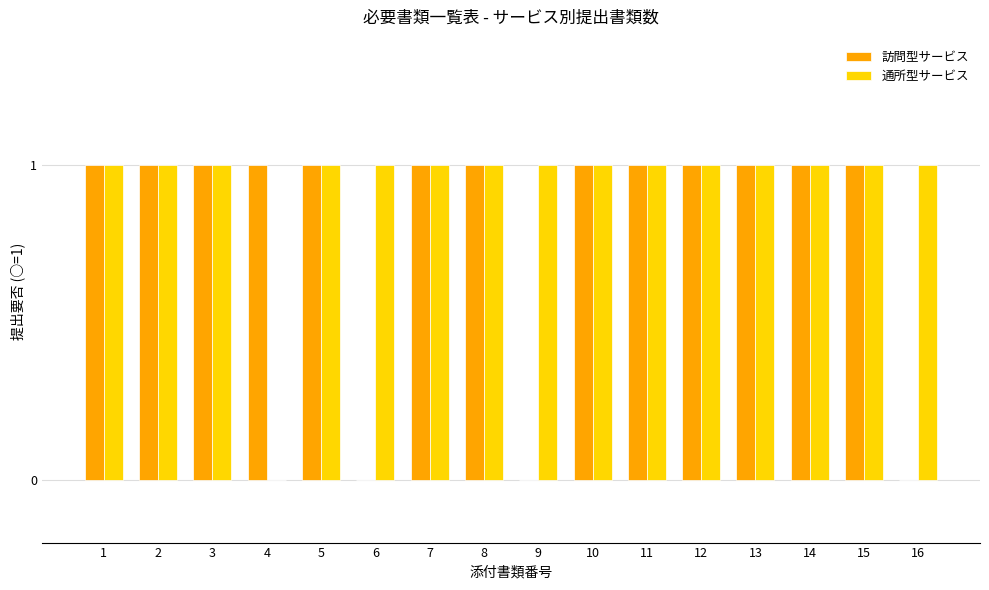

Which series has the largest total across all categories?

通所型サービス